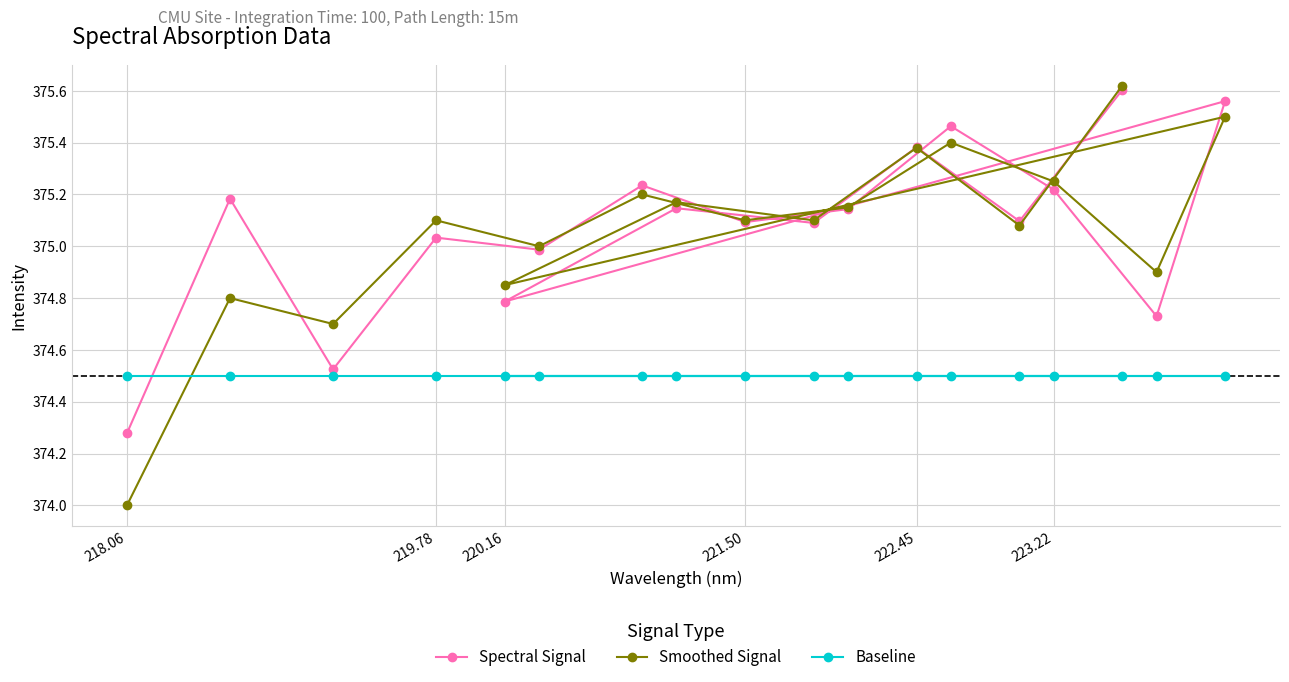

The value of Baseline at 222.45 is 82.8. True or false?

False